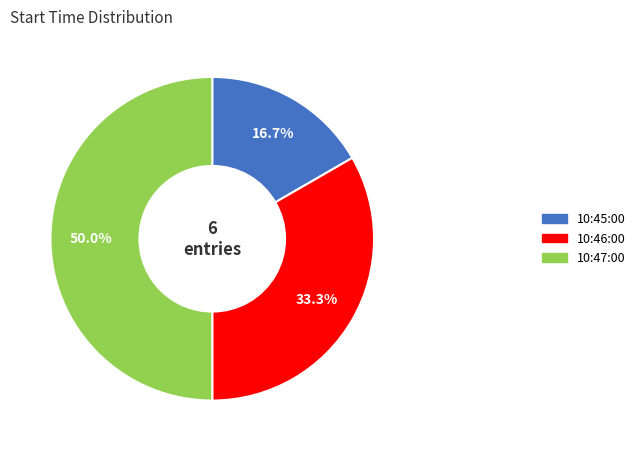

True or false: 10:45:00 accounts for 4% of the total.

False